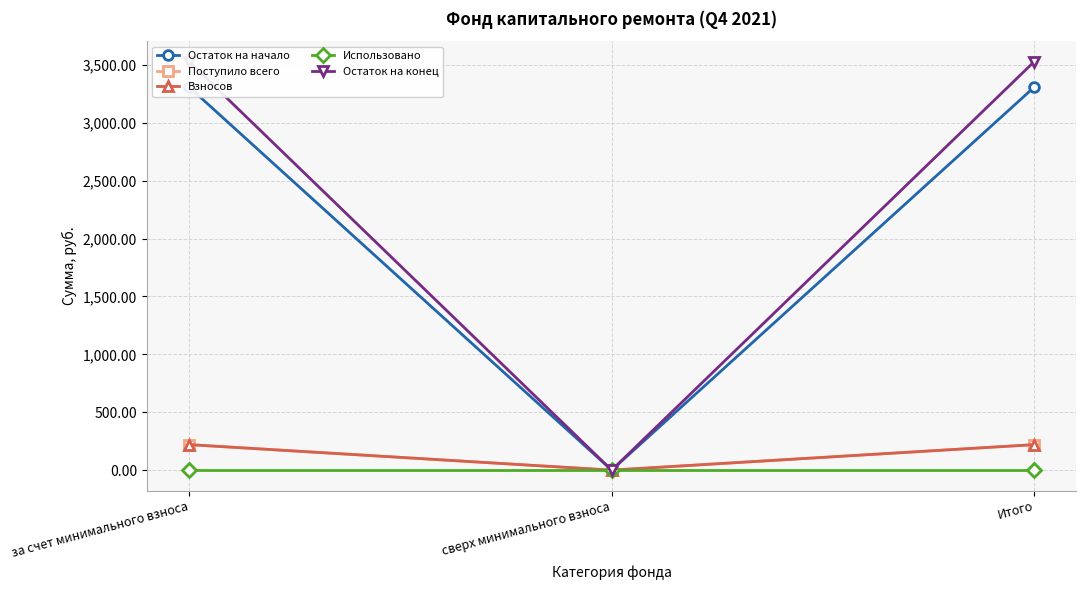

At which label does Остаток на конец first exceed 3527?

за счет минимального взноса